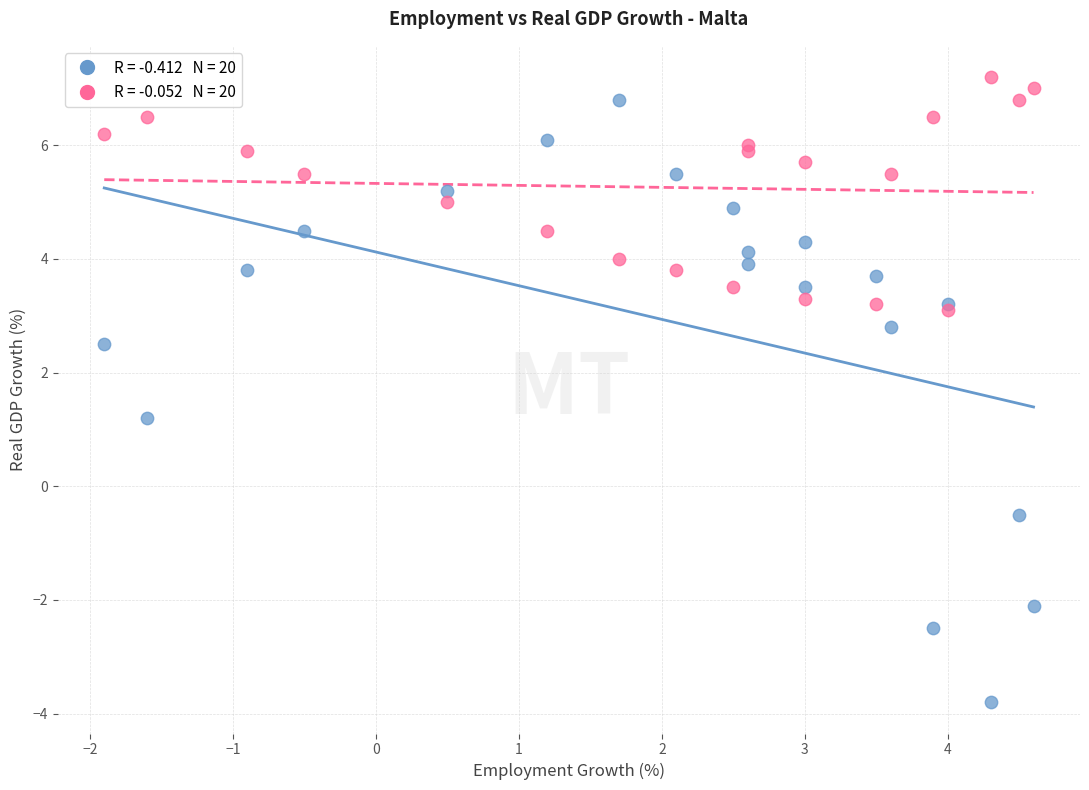

Across all series, what Y value is closest to 1?

1.2